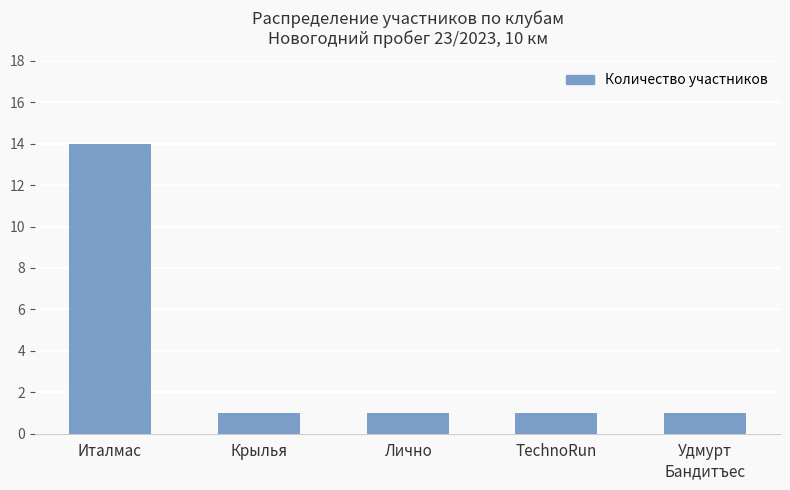

What is the greatest value displayed?

14